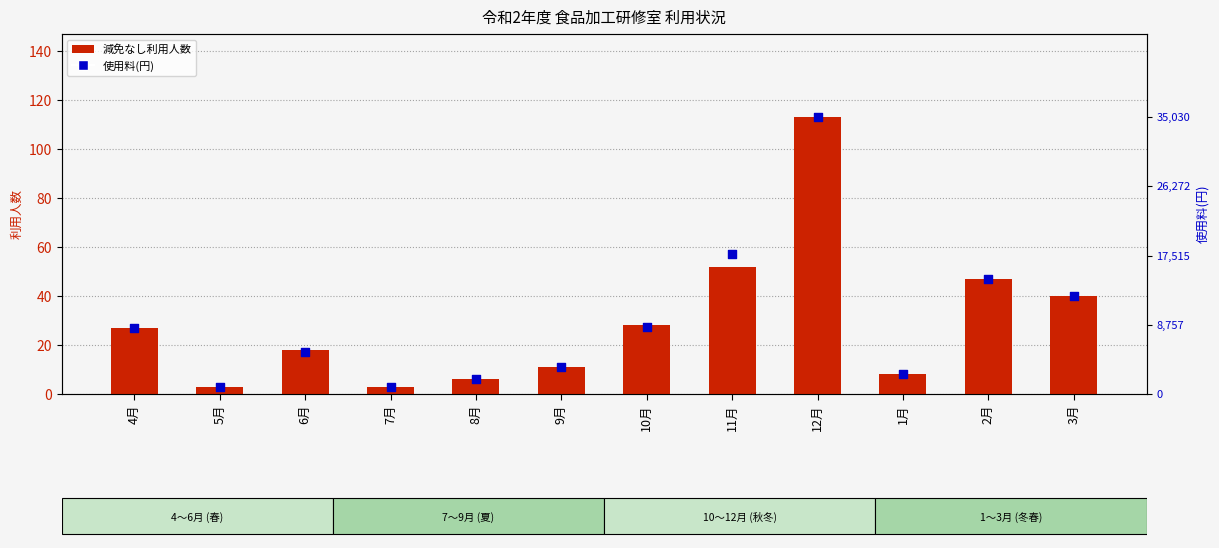

At how many categories does at least one series exceed 30858?

1